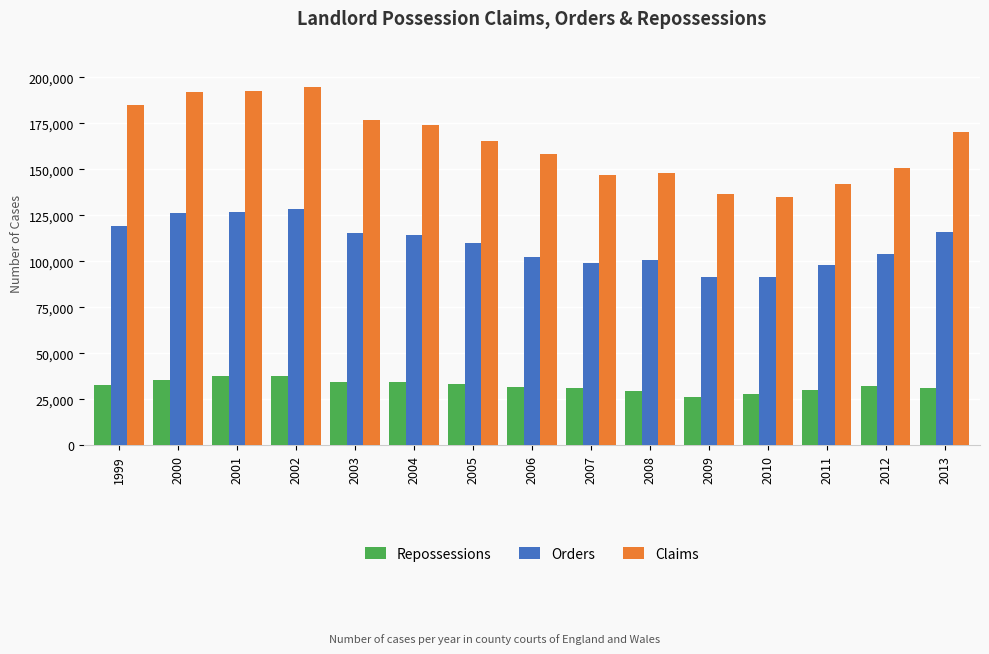

At 2008, list the series in order from largest to smallest.

Claims, Orders, Repossessions